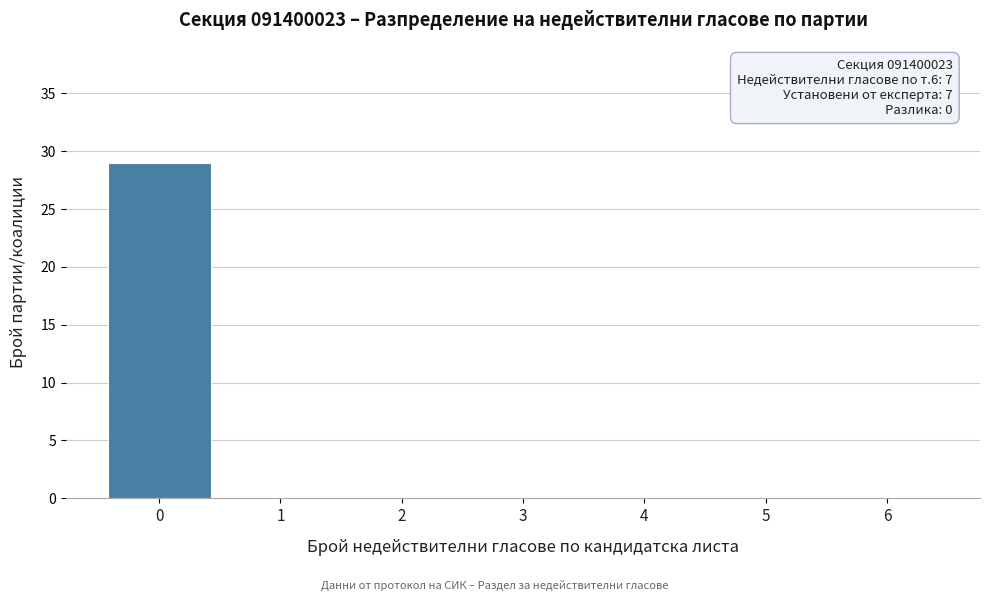

Reading left to right, extract all data points from this chart.

0=29	1=0	2=0	3=0	4=0	5=0	6=0